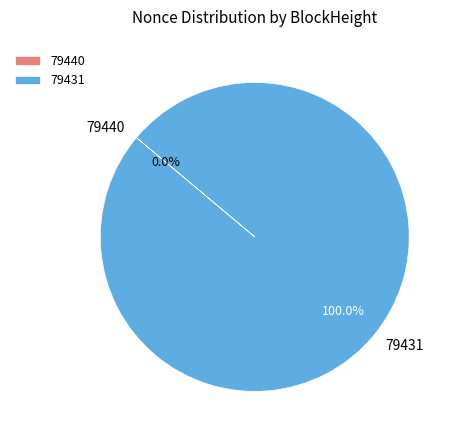

What is the total percentage of 79440 and 79431?

100.0%